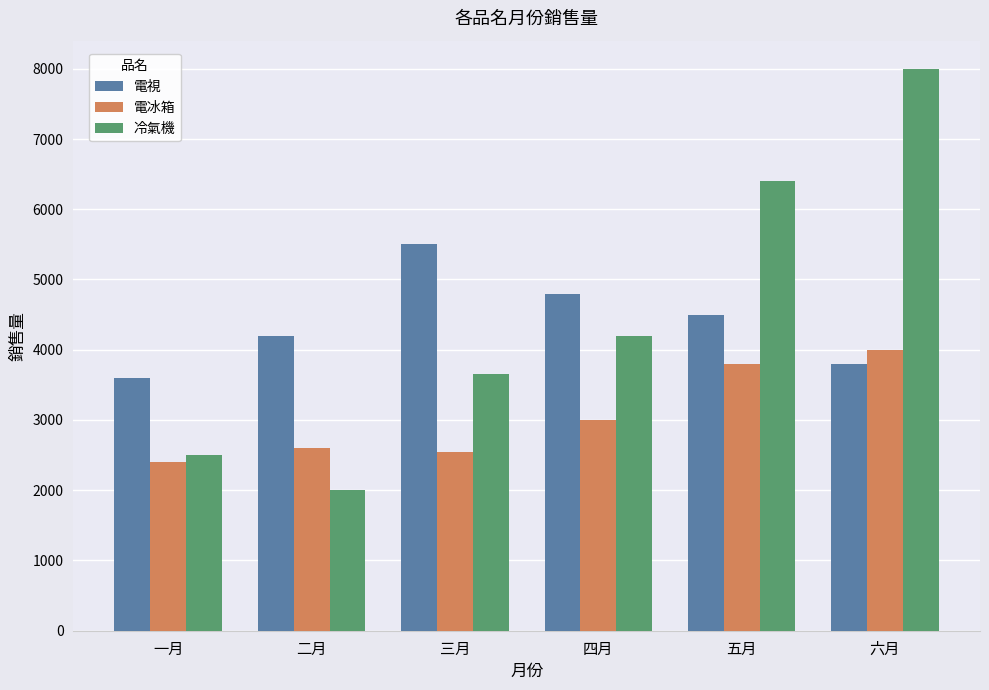

Which series changed the most between 四月 and 五月?

冷氣機